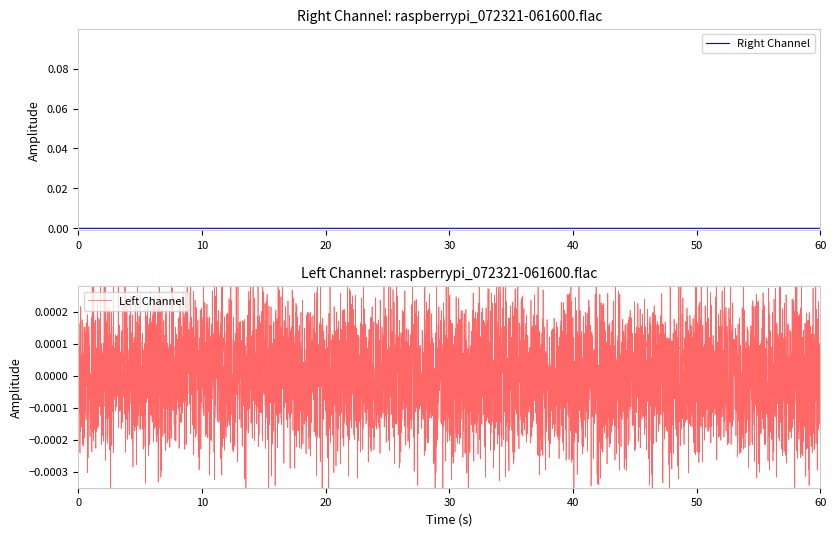

Reading left to right, what are all the values shown in this chart?

Right Channel: 0=0.0	1=0.0	2=0.0	3=0.0	4=0.0	5=0.0	6=0.0	7=0.0	8=0.0	9=0.0	10=0.0	11=0.0	12=0.0	13=0.0	14=0.0	15=0.0	16=0.0	17=0.0	18=0.0	19=0.0
Left Channel: 0=0.0	1=0.0	2=-0.0	3=0.0	4=-0.0	5=0.0	6=0.0	7=-0.0	8=0.0	9=-0.0	10=0.0	11=0.0	12=-0.0	13=0.0	14=-0.0	15=0.0	16=-0.0	17=0.0	18=-0.0	19=0.0